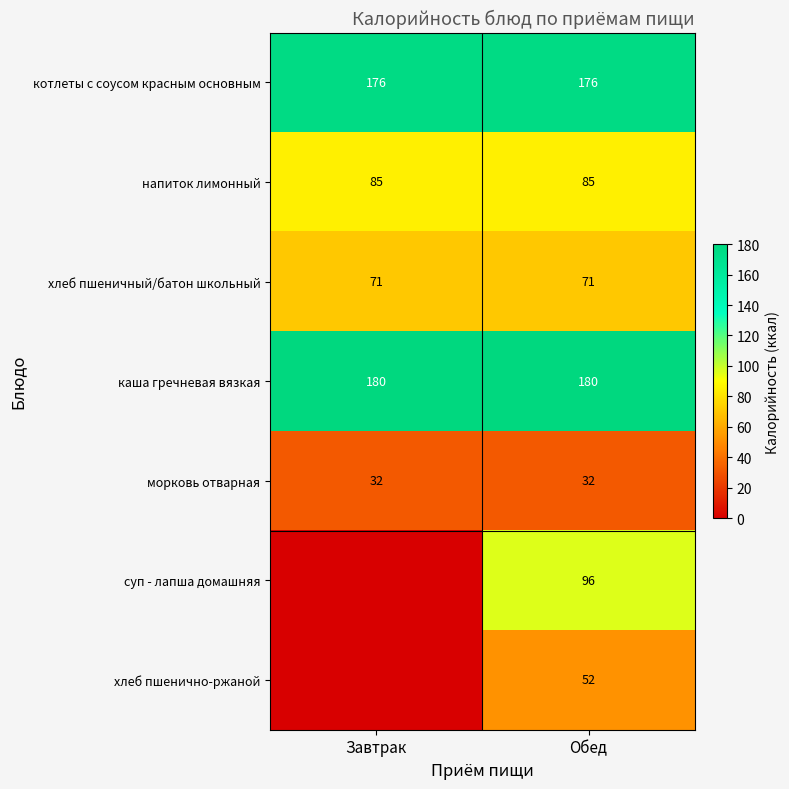

What is the approximate value of морковь отварная at Обед?

32